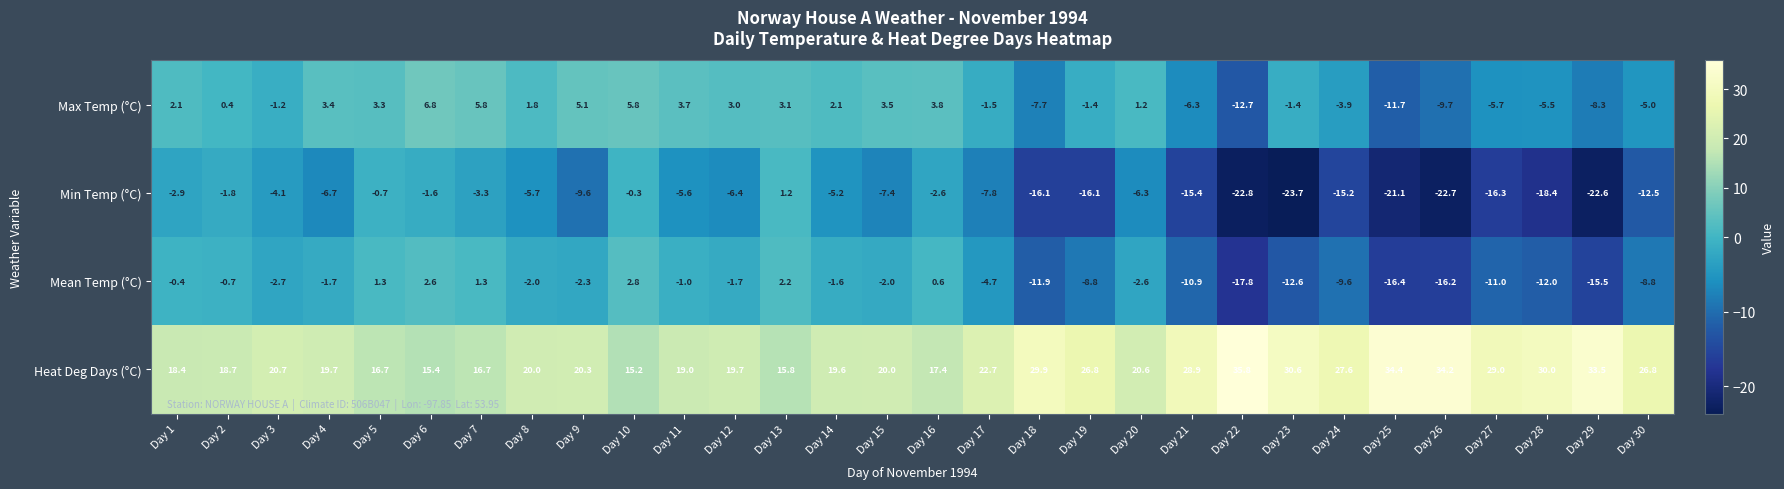

What is the sum of the Max Temp (°C) values at Day 22 and Day 26?

-22.4